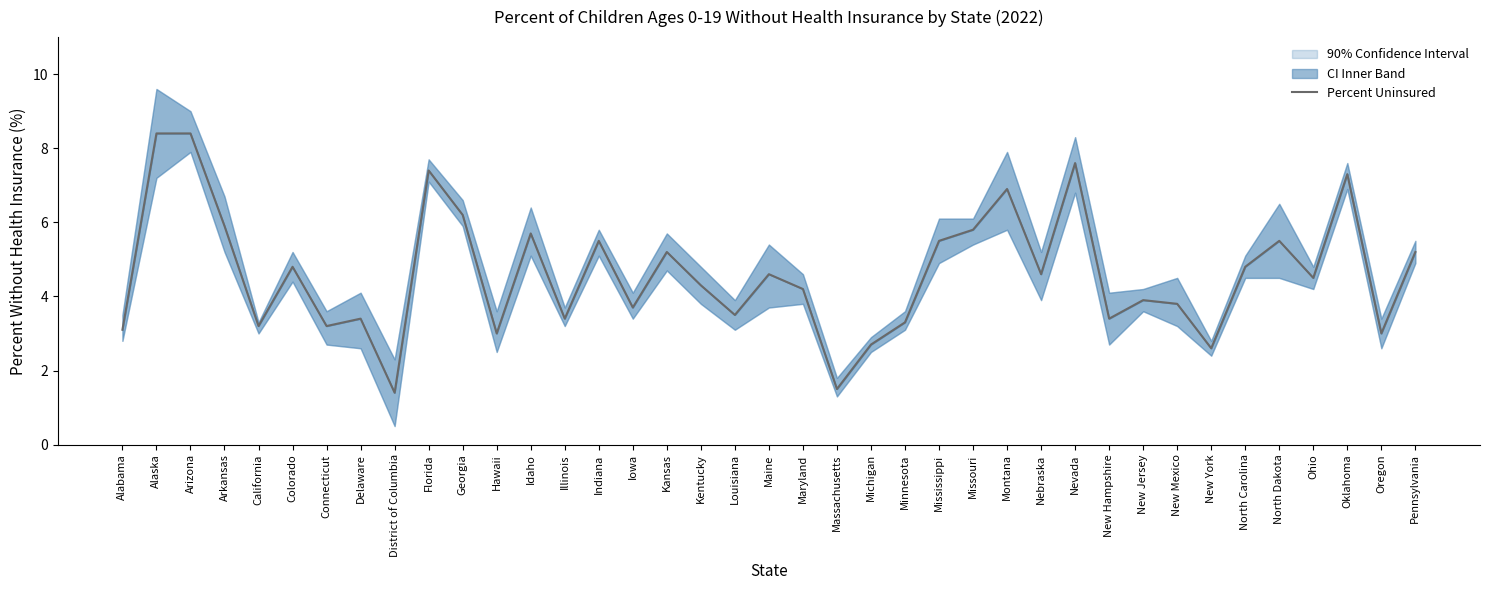

How many points are lower than both their immediate neighbors (excluding endpoints)?

13